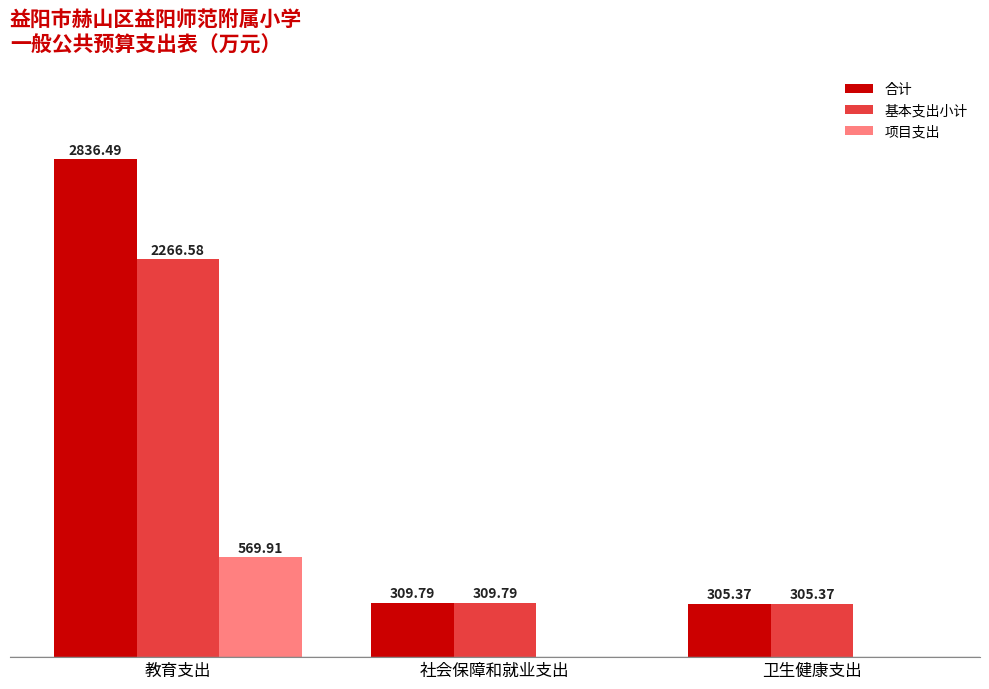

Which series has the largest total across all categories?

合计